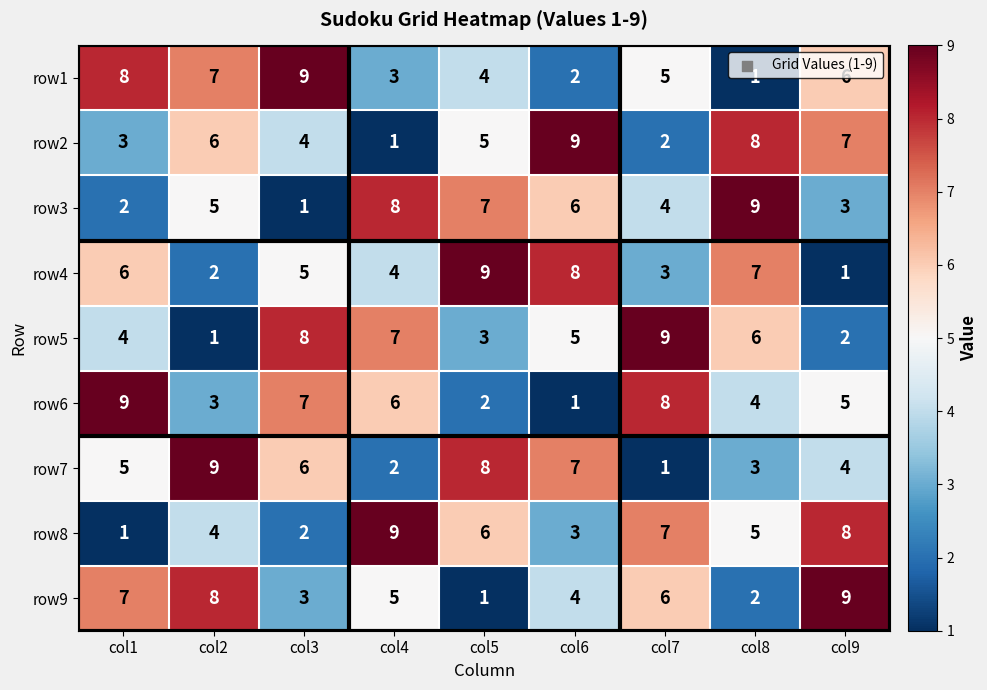

At col9, list the series in order from largest to smallest.

row9, row8, row2, row1, row6, row7, row3, row5, row4